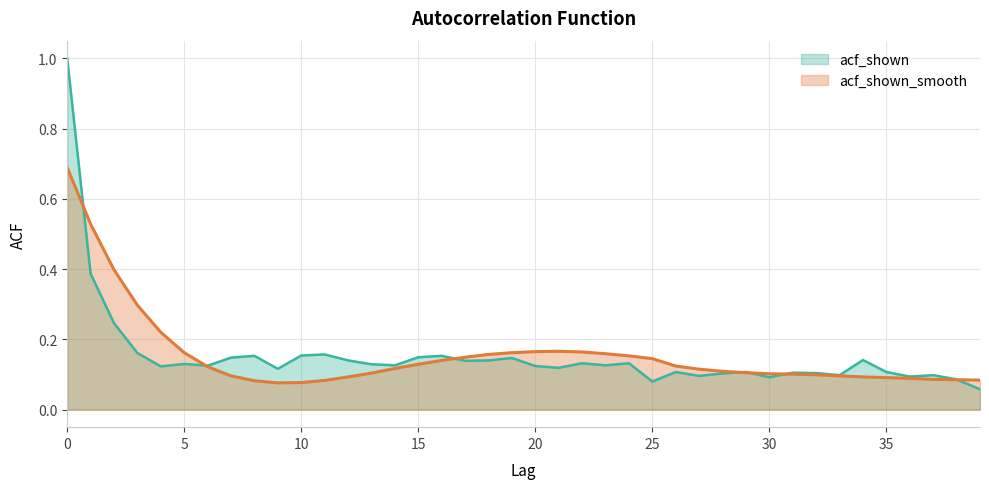

List the labels in order of acf_shown value, largest first.

0, 1, 2, 3, 11, 10, 8, 16, 15, 7, 19, 34, 12, 18, 17, 22, 24, 5, 13, 14, 23, 6, 20, 4, 21, 9, 26, 29, 35, 31, 32, 28, 33, 37, 27, 36, 30, 38, 25, 39